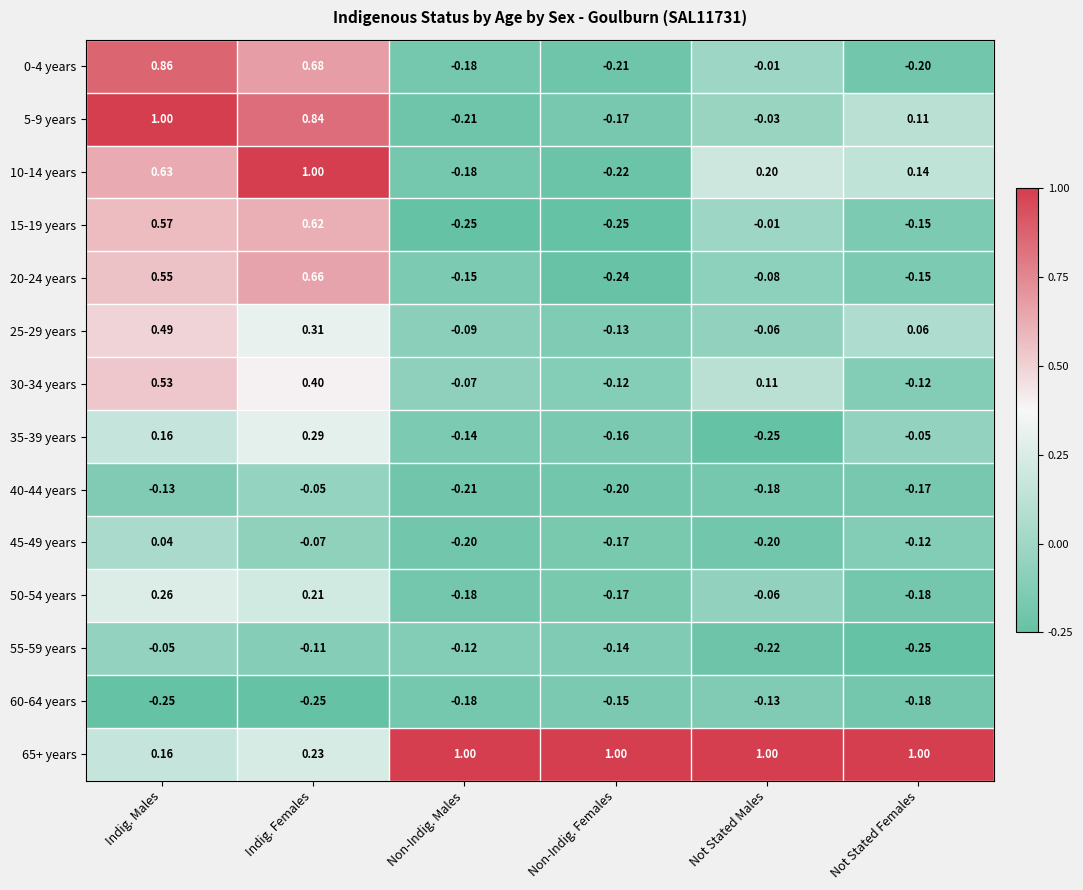

At which category is the sum across all series the highest?

Indig. Males